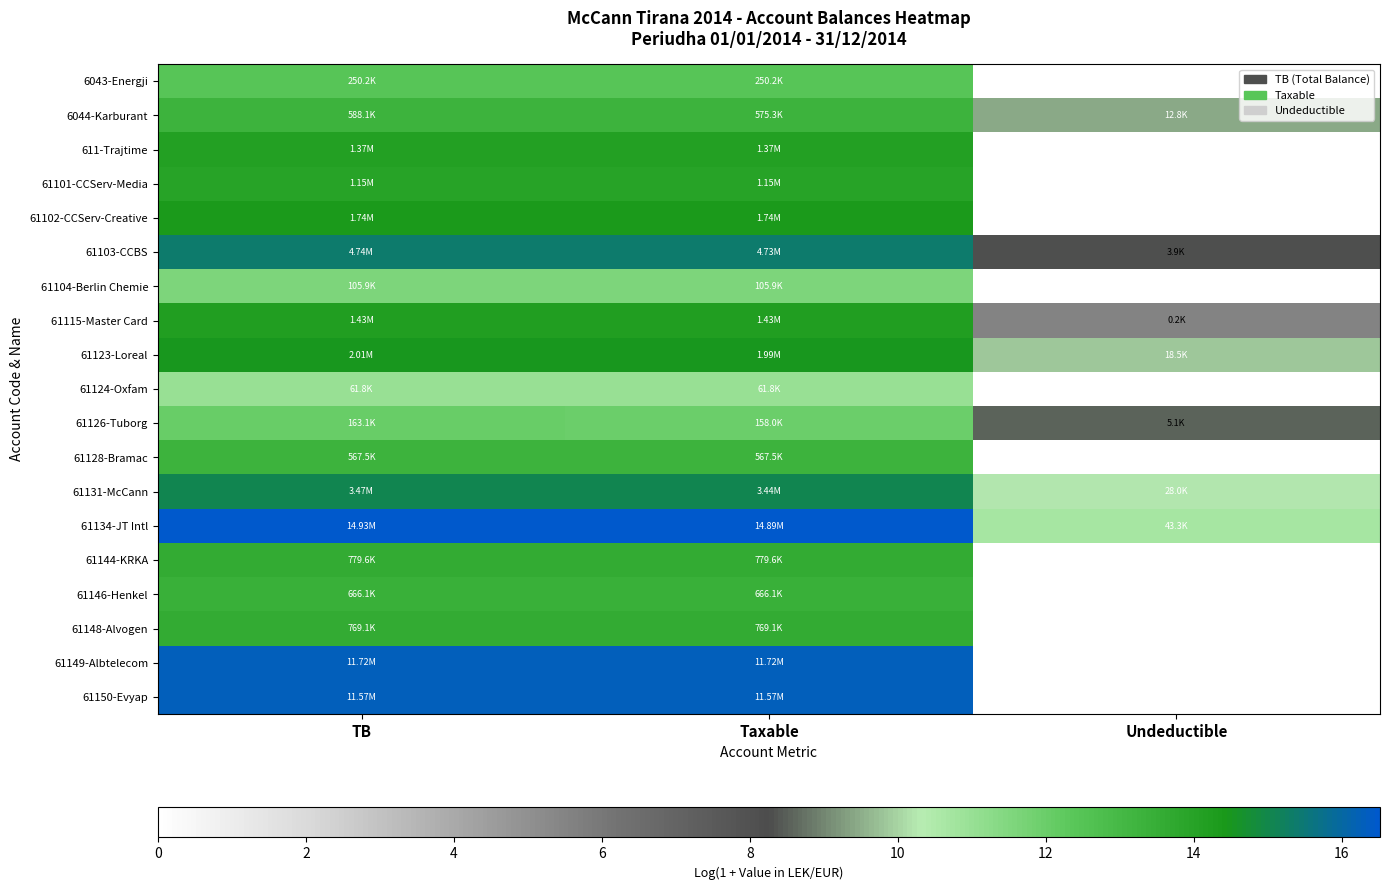

Reading left to right, transcribe all the data shown in this chart.

6043-Energji: TB=12.4	Taxable=12.4	Undeductible=0.0
6044-Karburant: TB=13.3	Taxable=13.3	Undeductible=9.5
611-Trajtime: TB=14.1	Taxable=14.1	Undeductible=0.0
61101-CCServ-Media: TB=14.0	Taxable=14.0	Undeductible=0.0
61102-CCServ-Creative: TB=14.4	Taxable=14.4	Undeductible=0.0
61103-CCBS: TB=15.4	Taxable=15.4	Undeductible=8.3
61104-Berlin Chemie: TB=11.6	Taxable=11.6	Undeductible=0.0
61115-Master Card: TB=14.2	Taxable=14.2	Undeductible=5.5
61123-Loreal: TB=14.5	Taxable=14.5	Undeductible=9.8
61124-Oxfam: TB=11.0	Taxable=11.0	Undeductible=0.0
61126-Tuborg: TB=12.0	Taxable=12.0	Undeductible=8.5
61128-Bramac: TB=13.2	Taxable=13.2	Undeductible=0.0
61131-McCann: TB=15.1	Taxable=15.1	Undeductible=10.2
61134-JT Intl: TB=16.5	Taxable=16.5	Undeductible=10.7
61144-KRKA: TB=13.6	Taxable=13.6	Undeductible=0.0
61146-Henkel: TB=13.4	Taxable=13.4	Undeductible=0.0
61148-Alvogen: TB=13.6	Taxable=13.6	Undeductible=0.0
61149-Albtelecom: TB=16.3	Taxable=16.3	Undeductible=0.0
61150-Evyap: TB=16.3	Taxable=16.3	Undeductible=0.0